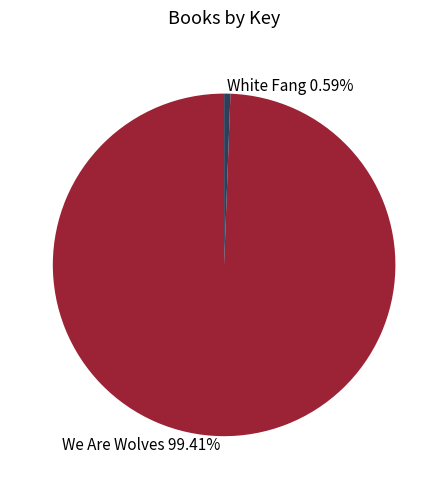

Does We Are Wolves represent more than half of the total?

Yes